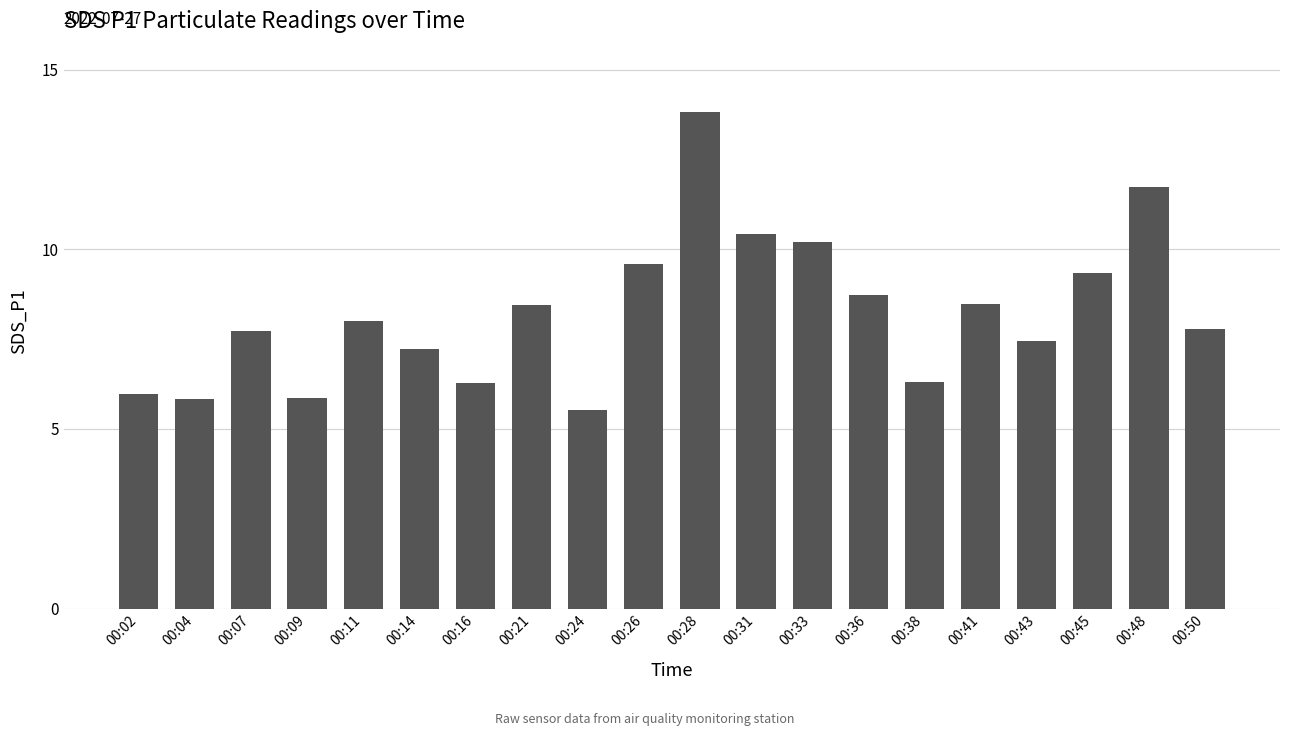

Is it true that the value at 00:26 is 15.3?

False